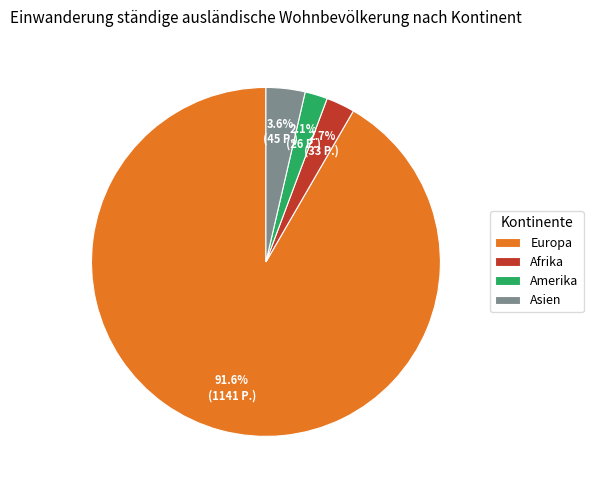

Which has a higher value, Asien or Europa?

Europa